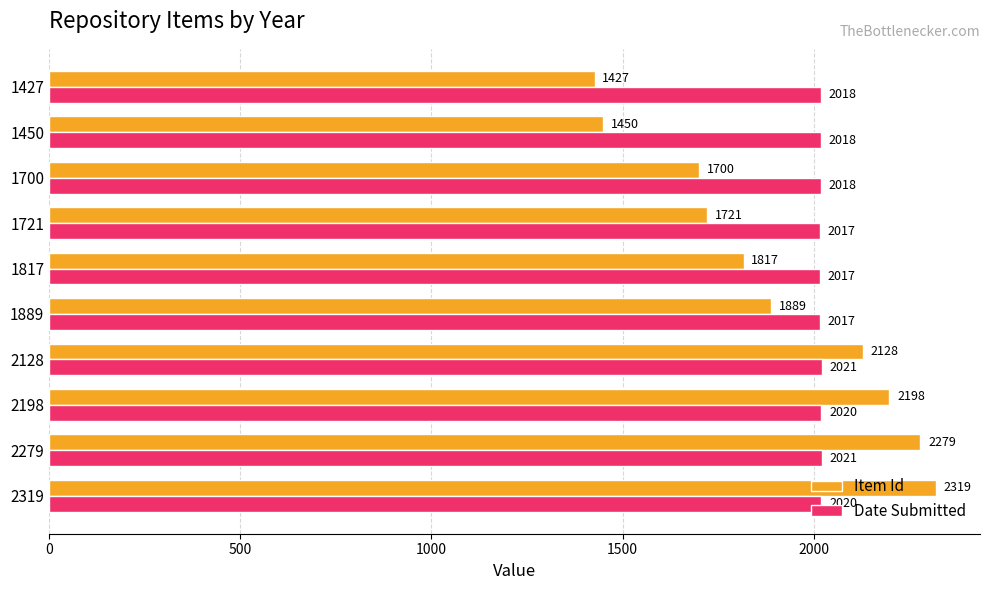

What is the difference between the highest and lowest values at 1817?

200